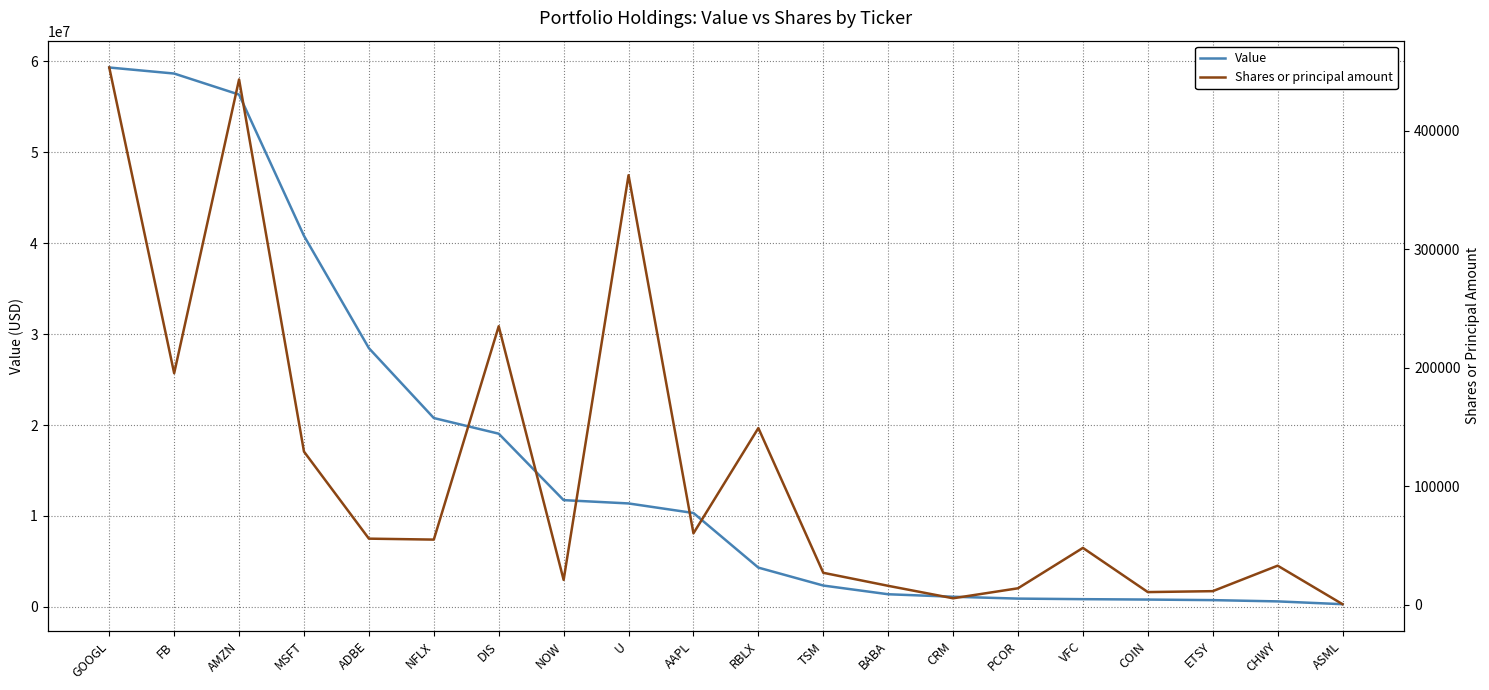

Reading right to left, what are all the values shown in this chart?

Value: 294330	602580	742670	804783	848160	909581	1115290	1387840	2346300	4317936	10323963	11375736	11738160	19046750	20768000	28452420	40804373	56339584	58653529	59318838
Shares or principal amount: 500	33000	11500	10719	48000	13925	5500	16000	27000	149100	60300	362400	21000	235000	55000	55800	129230	443200	195375	453300